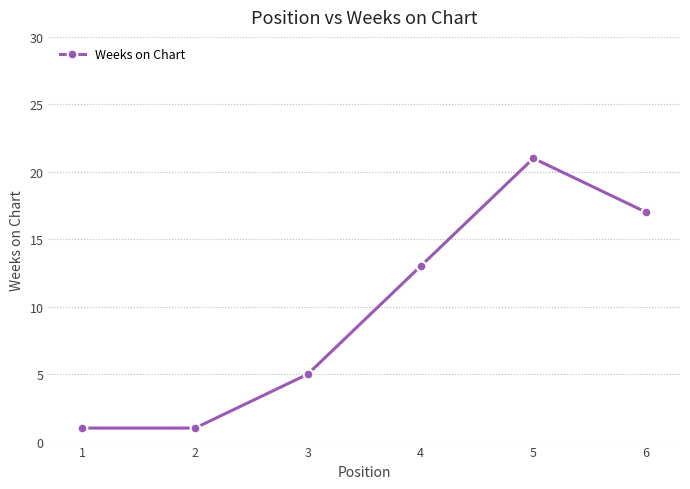

What value does the data have at 4, to the nearest 5?

15